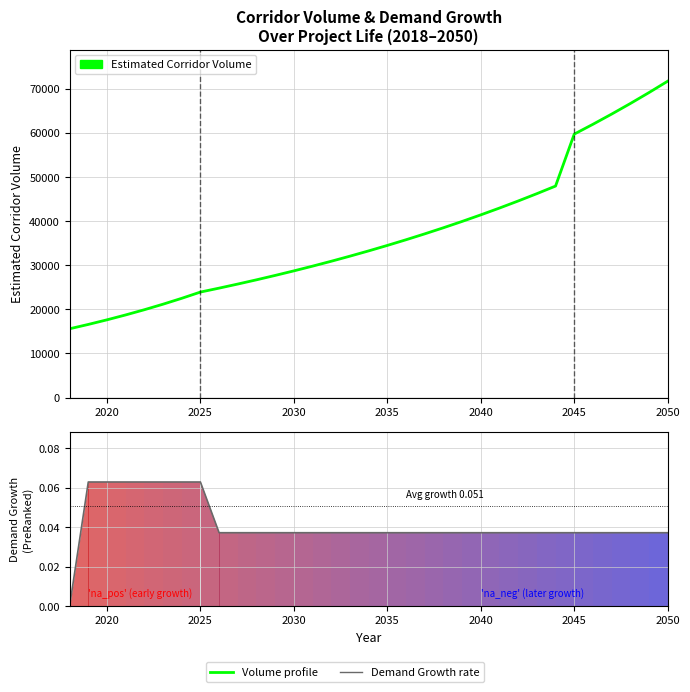

True or false: Estimated Corridor Volume has more than 1 interior local peaks.

False